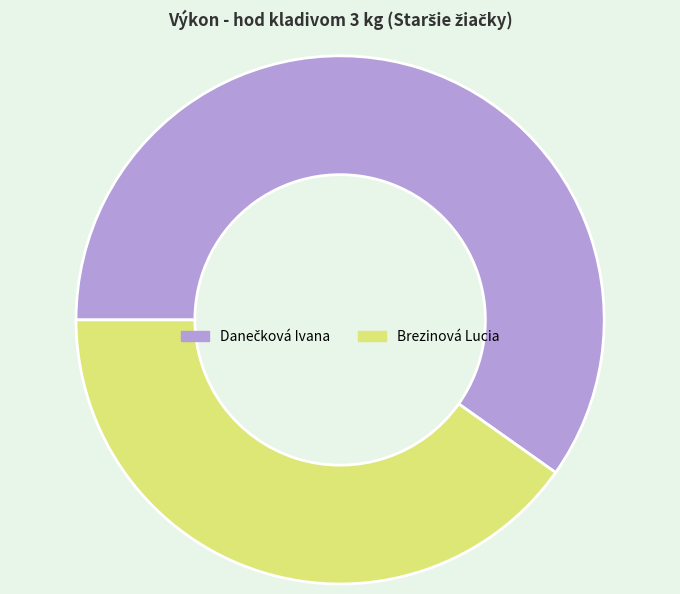

Does Brezinová Lucia account for over 50% of the chart?

No